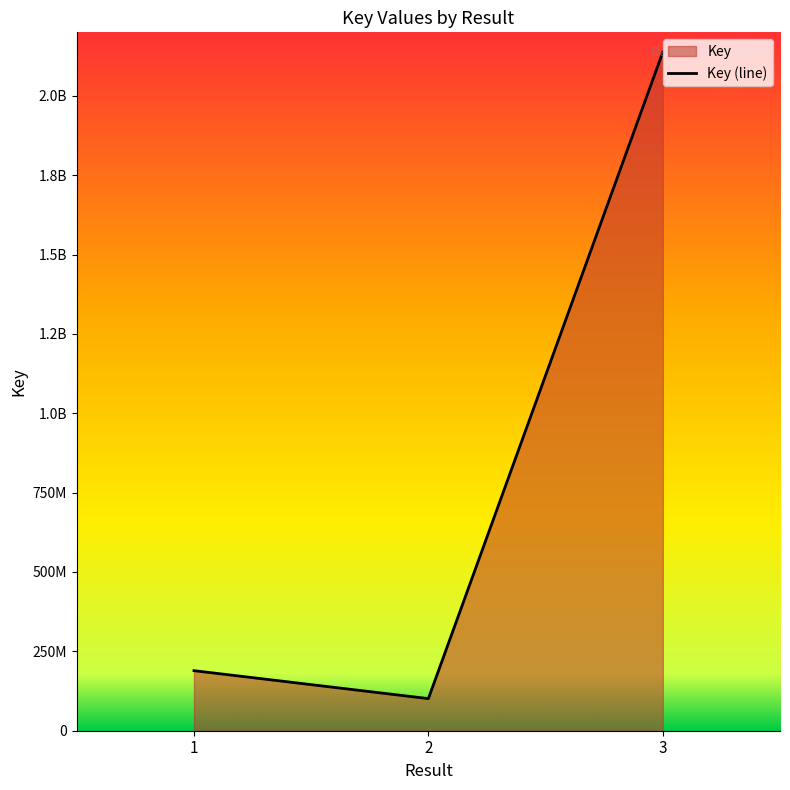

How many distinct data groups are displayed?

1